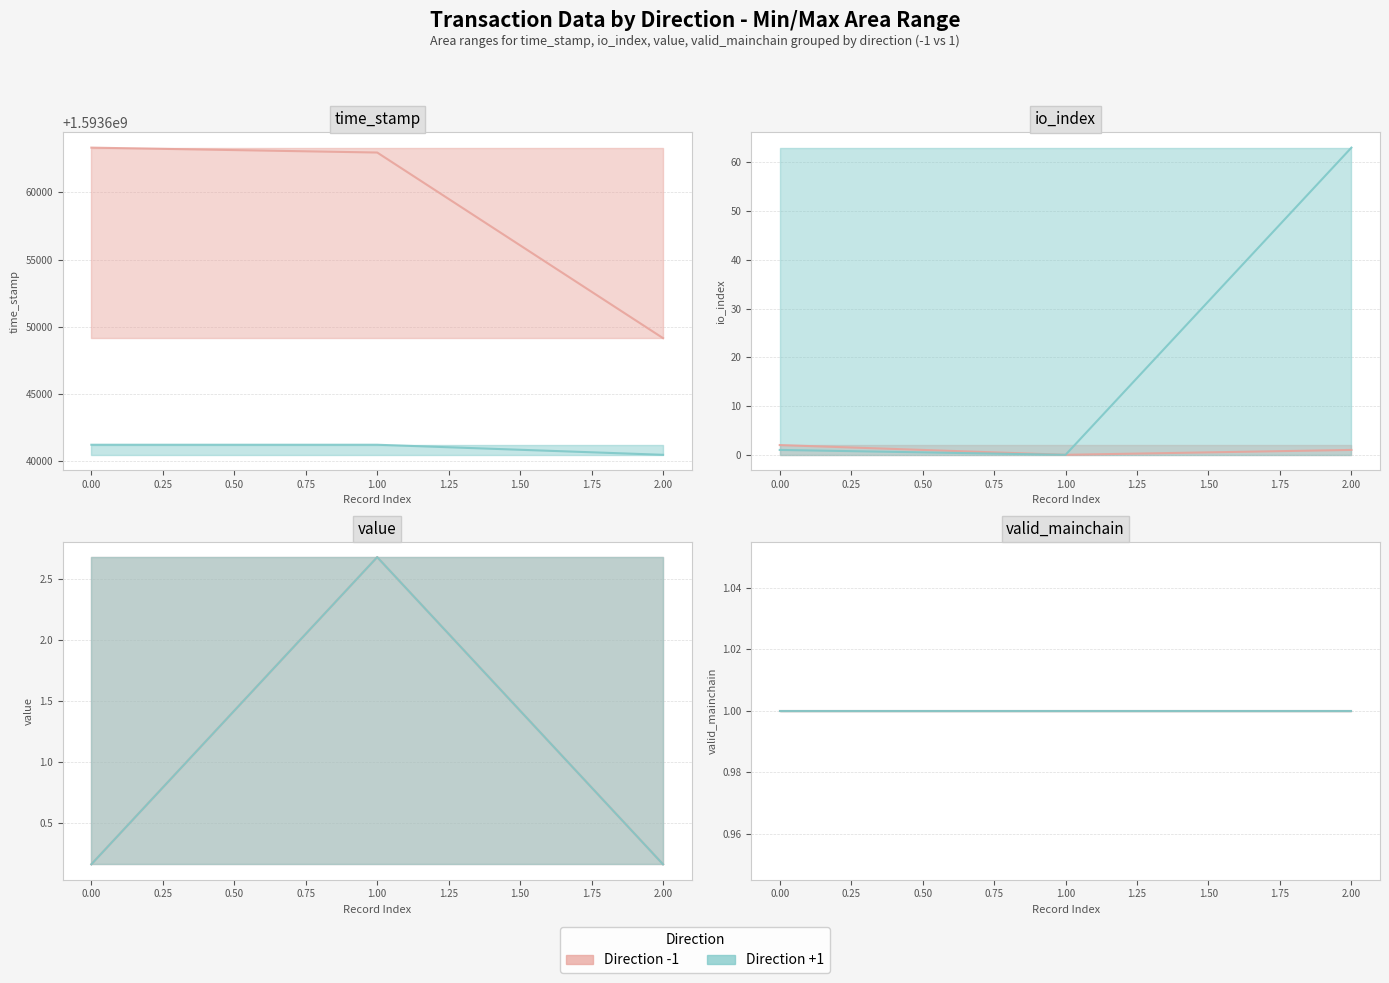

True or false: time_stamp and value intersect in this chart.

False